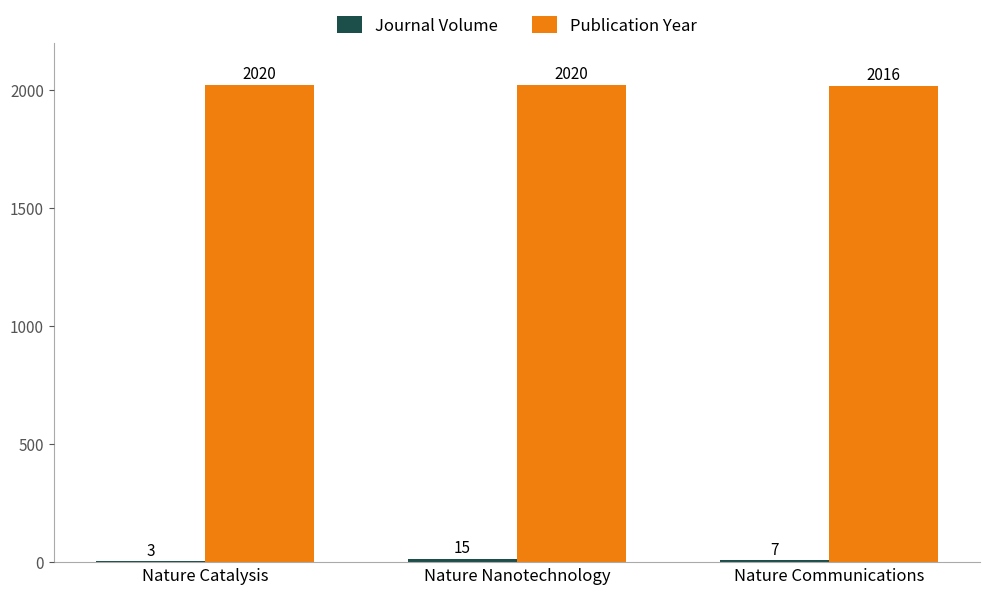

Does the chart contain stacked bars?

No